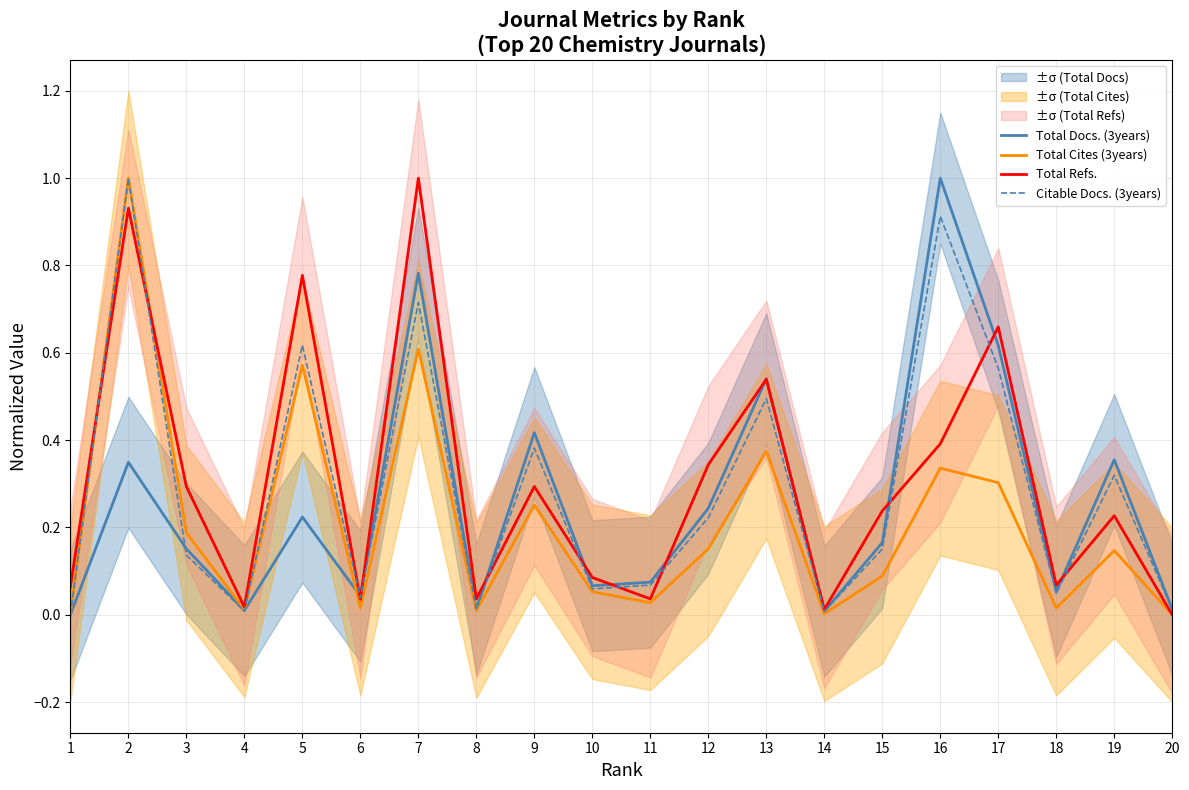

Is the value of Total Docs. (3years) at 14 greater than the value of Citable Docs. (3years) at 13?

No